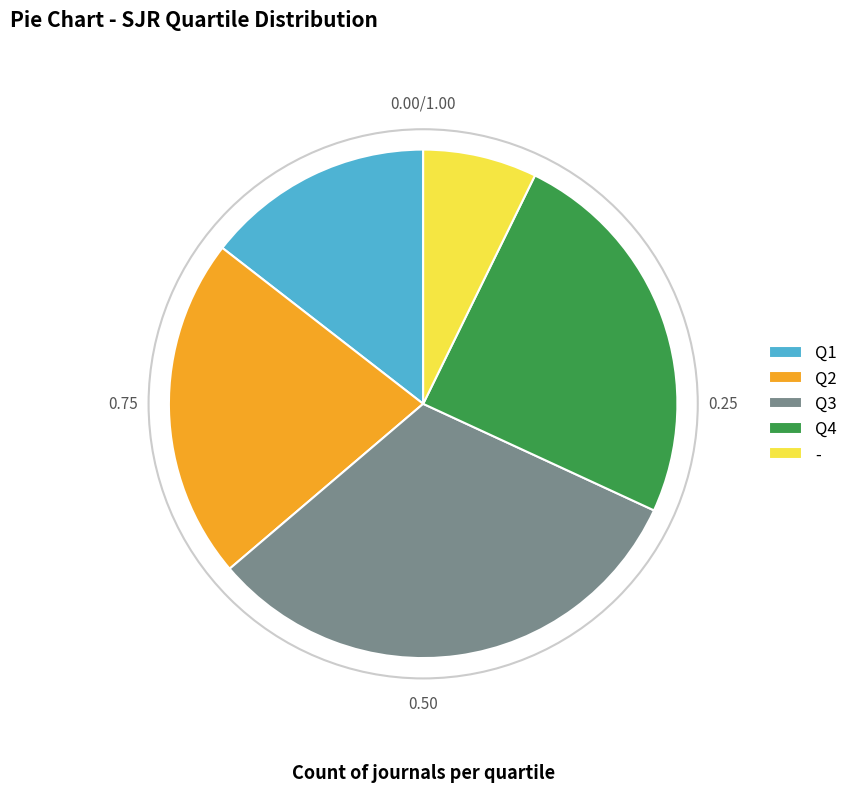

Do Q4 and Q2 together represent more than half of the pie?

No